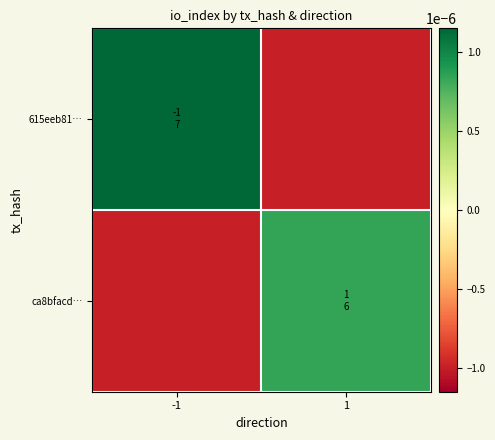

Between -1 and 1, which is larger?

-1